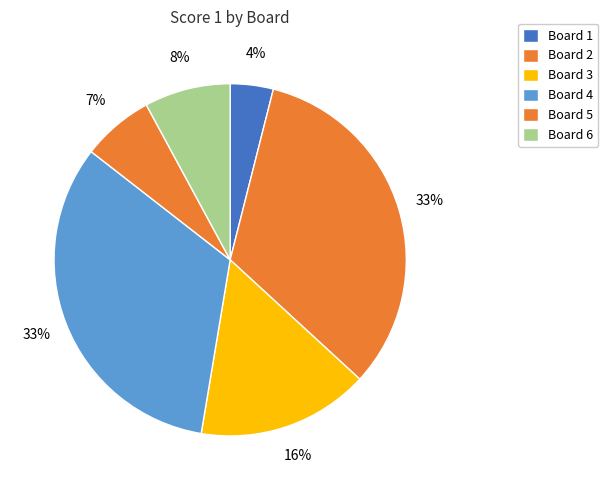

How many slices are in this pie chart?

6